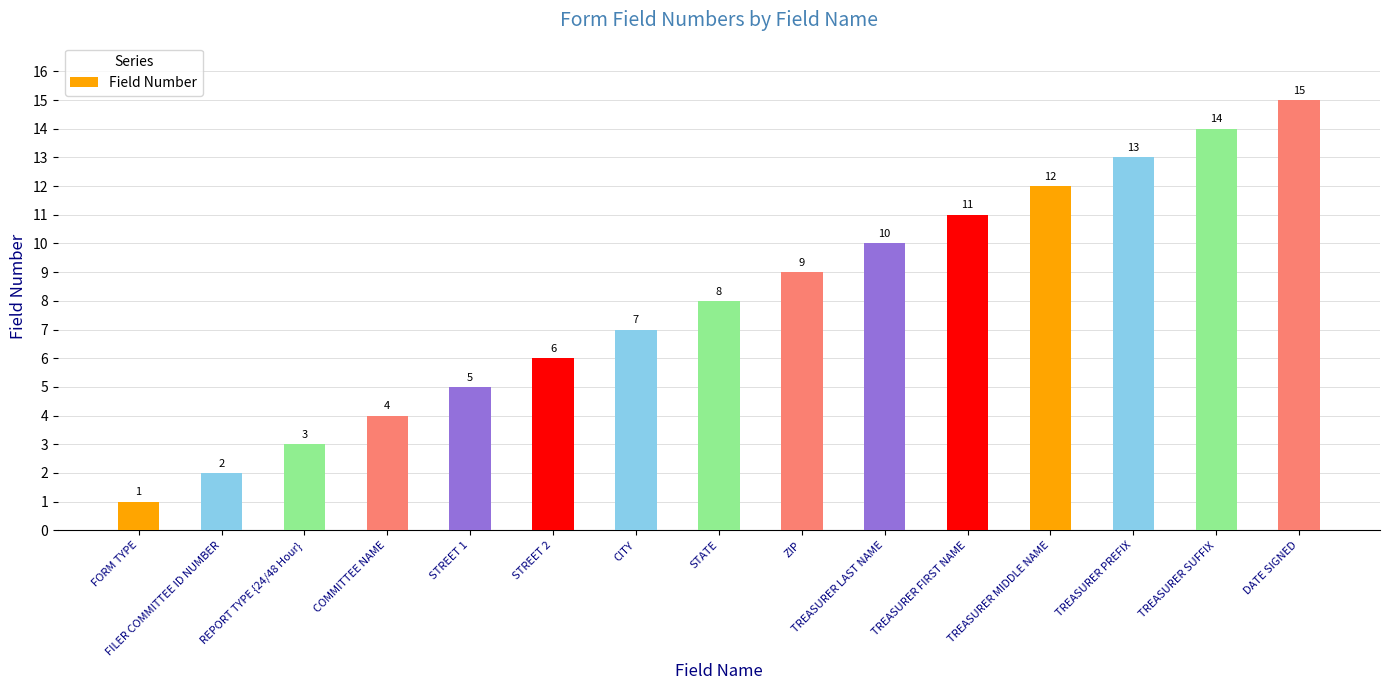

What is the difference between the maximum and second lowest values?

13